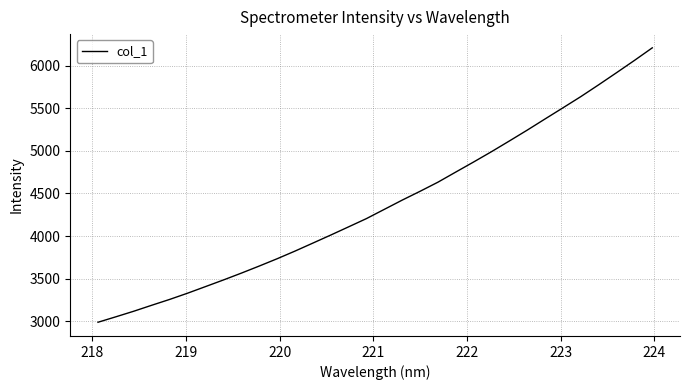

What is the greatest value displayed?

6208.7